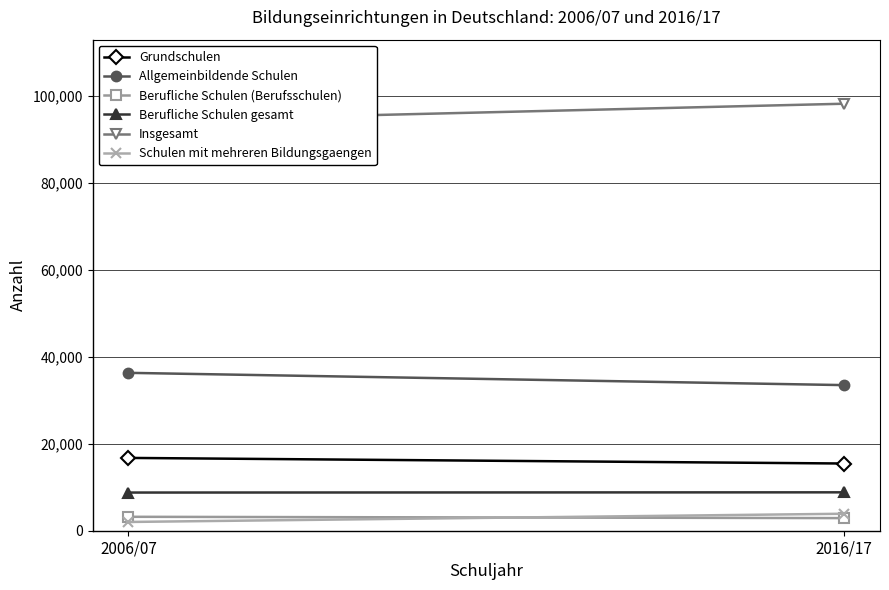

What is the lowest value of the Berufliche Schulen (Berufsschulen) series?

2900